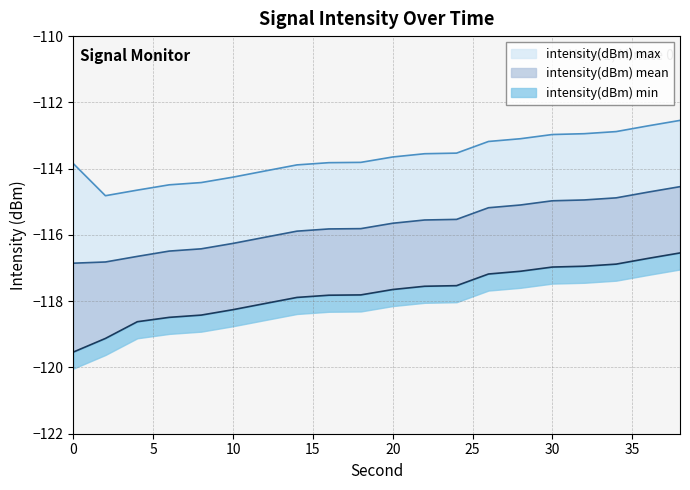

What are all the series names shown in the legend?

intensity(dBm) min, intensity(dBm) mean, intensity(dBm) max